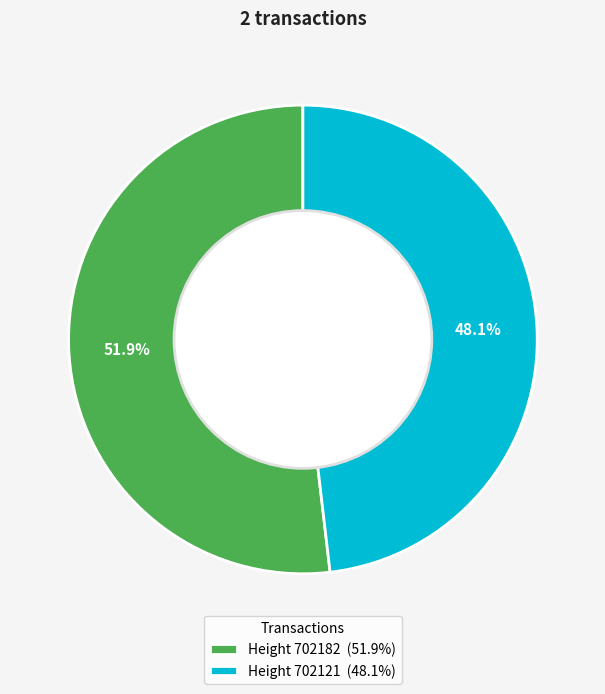

Rank the categories by value from lowest to highest.

Height 702121 (48.1%), Height 702182 (51.9%)